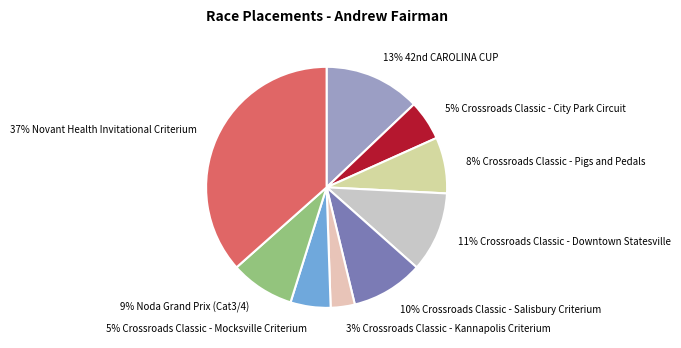

Which category has the smallest portion of the pie?

3% Crossroads Classic - Kannapolis Criterium